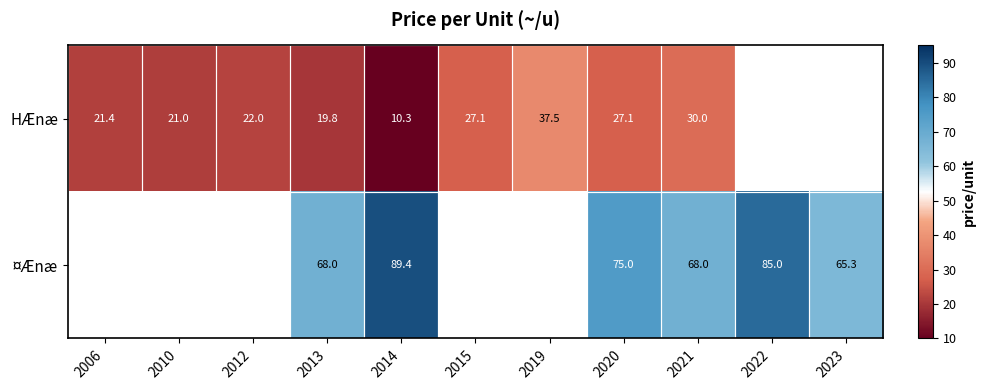

The HÆnæ series shows 28.7 at 2013. True or false?

False